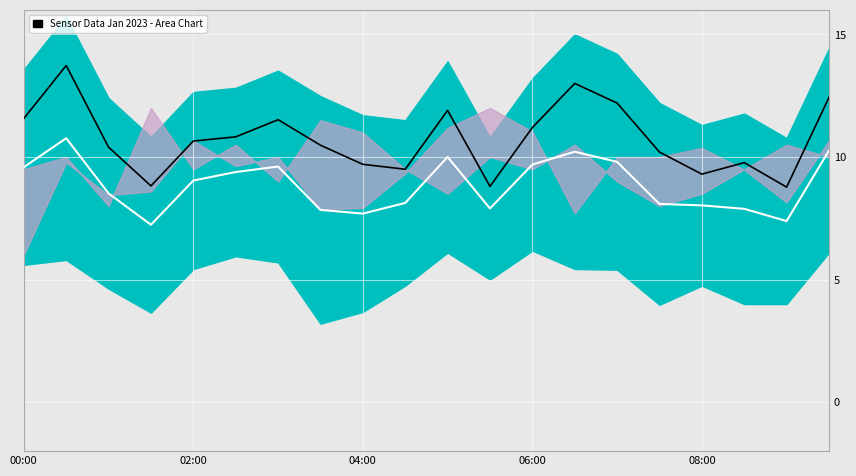

At which label is Center Line closest to 9?

02:00